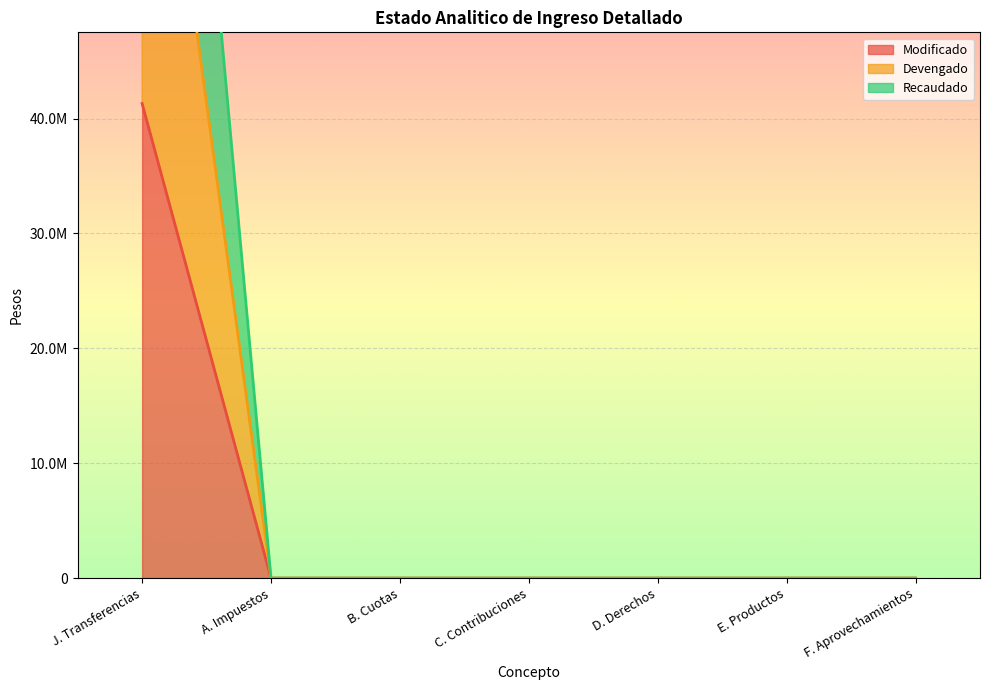

At which category does the chart reach its peak across all series?

J. Transferencias